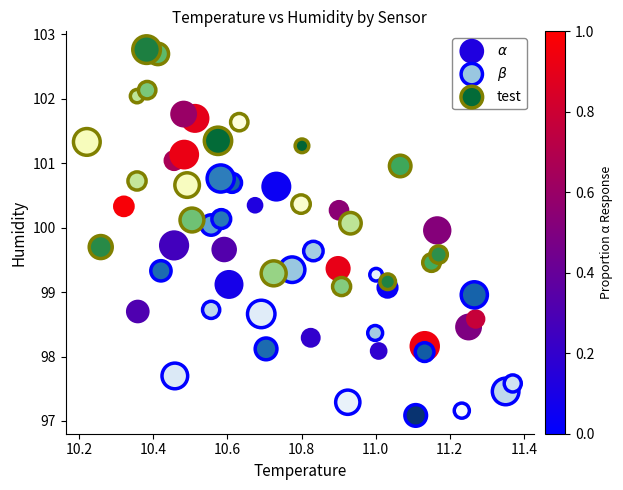

Which series reaches the maximum Y coordinate?

test